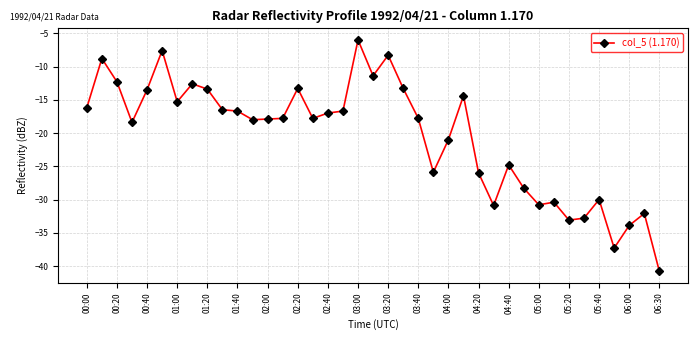

True or false: there are more than 2 points higher than both neighbors.

True